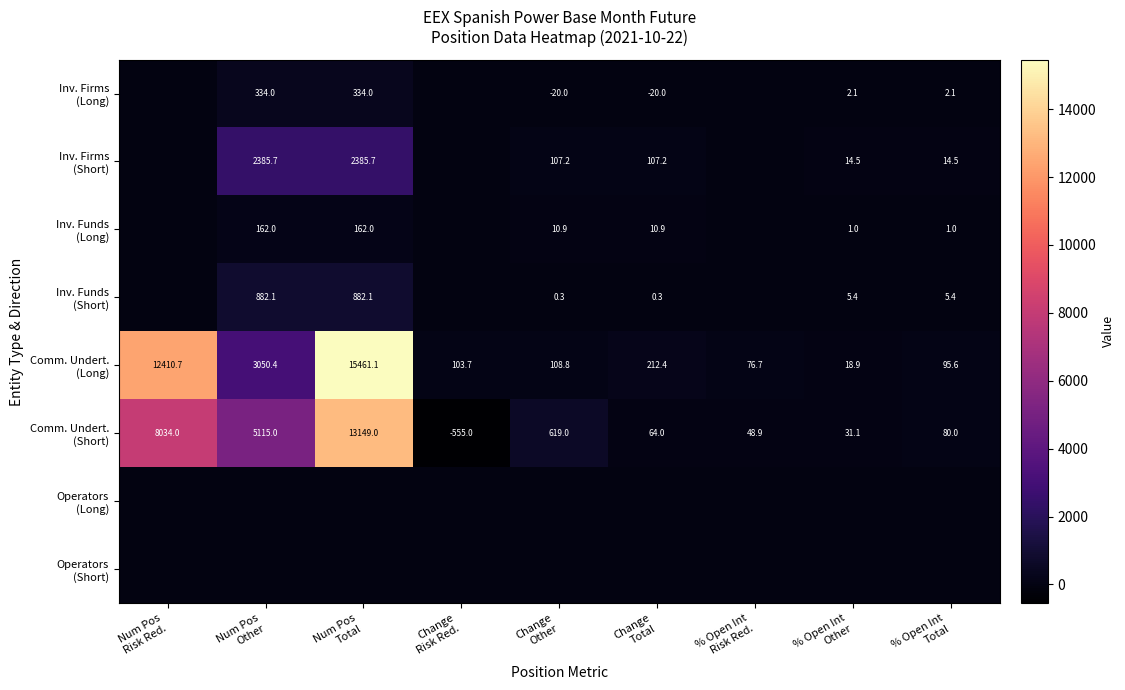

How many values in the Inv. Funds (Short) series exceed 0?

6